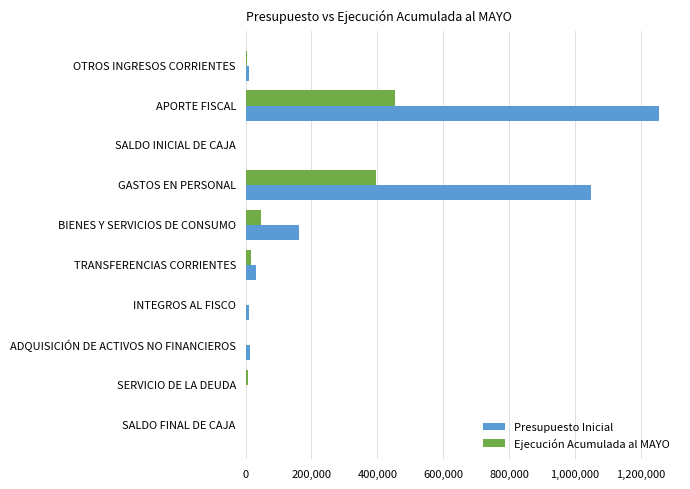

At which label does Presupuesto Inicial reach its peak?

APORTE FISCAL